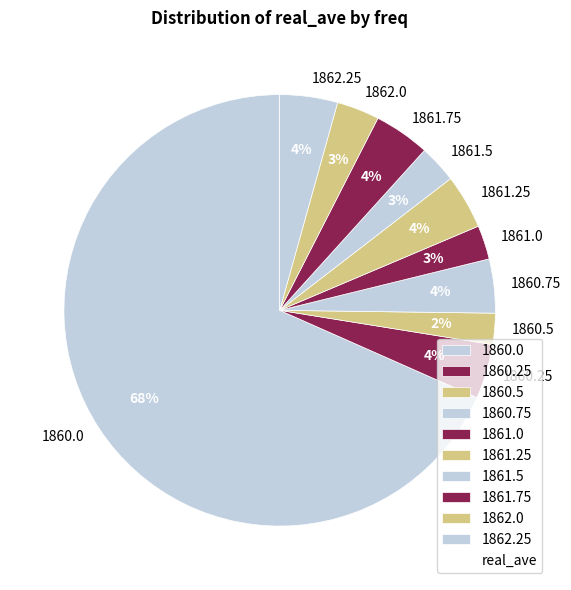

What percentage is the 1860.25 slice, to the nearest percent?

4%